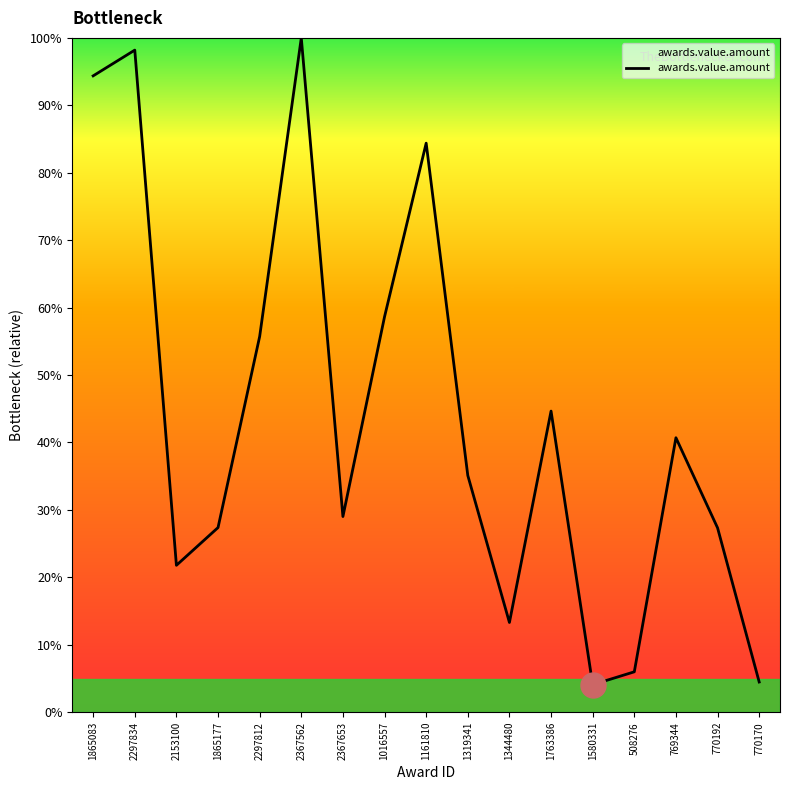

Where is the first local minimum?

2153100